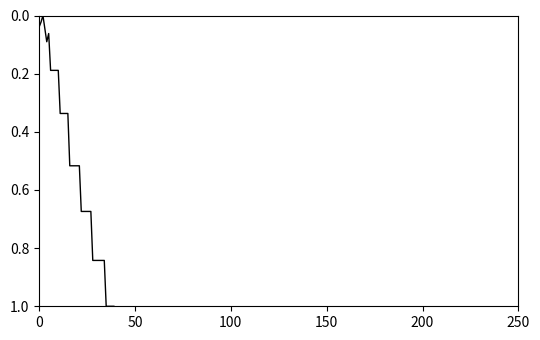

What is the difference between the maximum and minimum values?

1.0